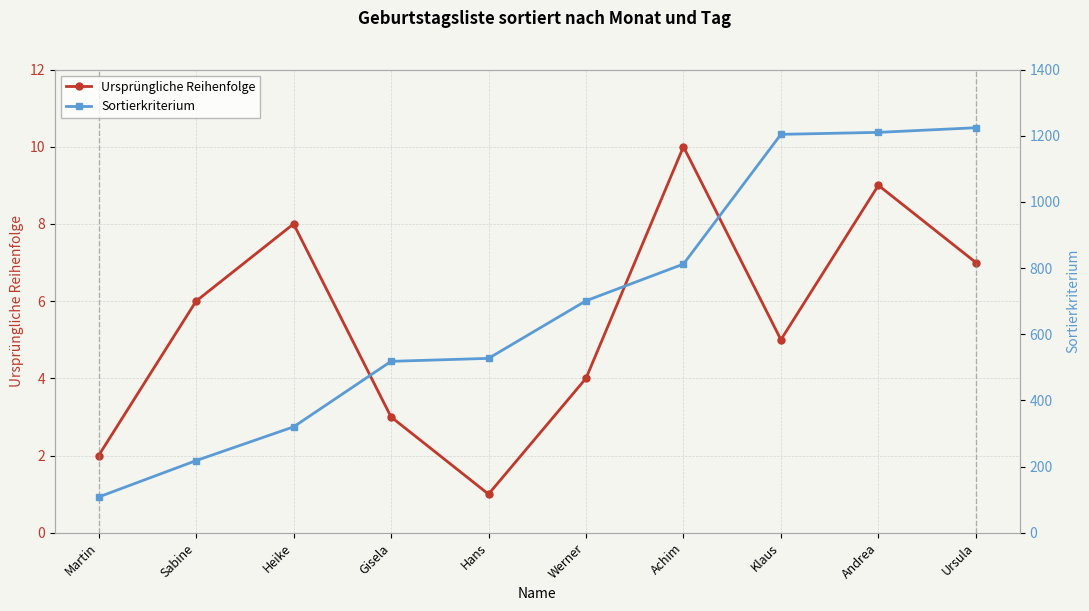

List the series in order of their peak value, highest first.

Sortierkriterium, Ursprüngliche Reihenfolge